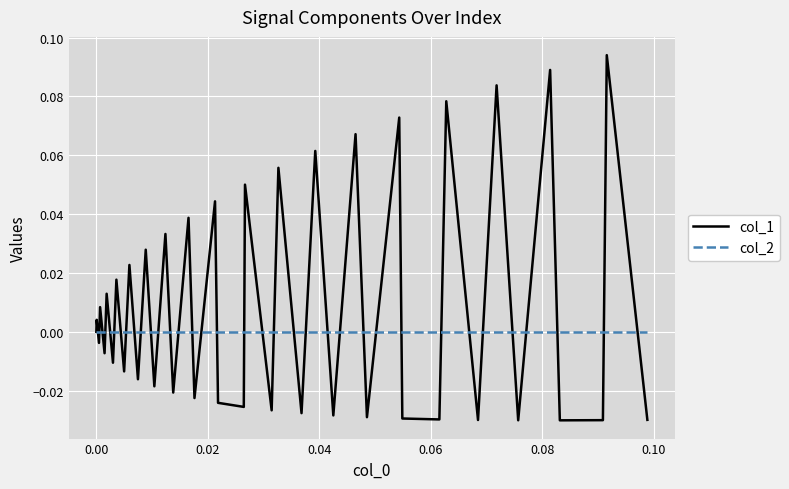

Which series has the largest range (max minus min)?

col_1